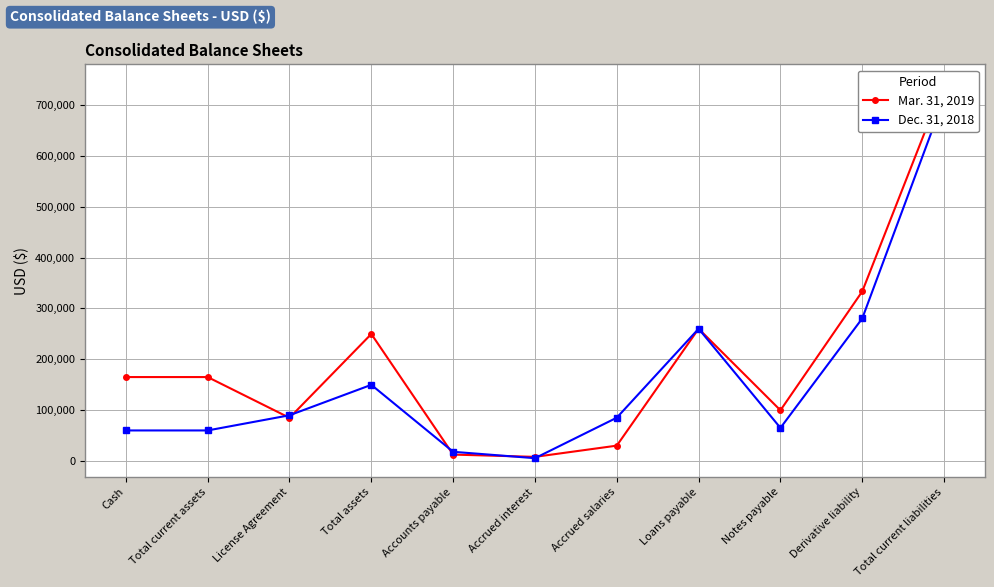

What position from the right is Total current assets?

10